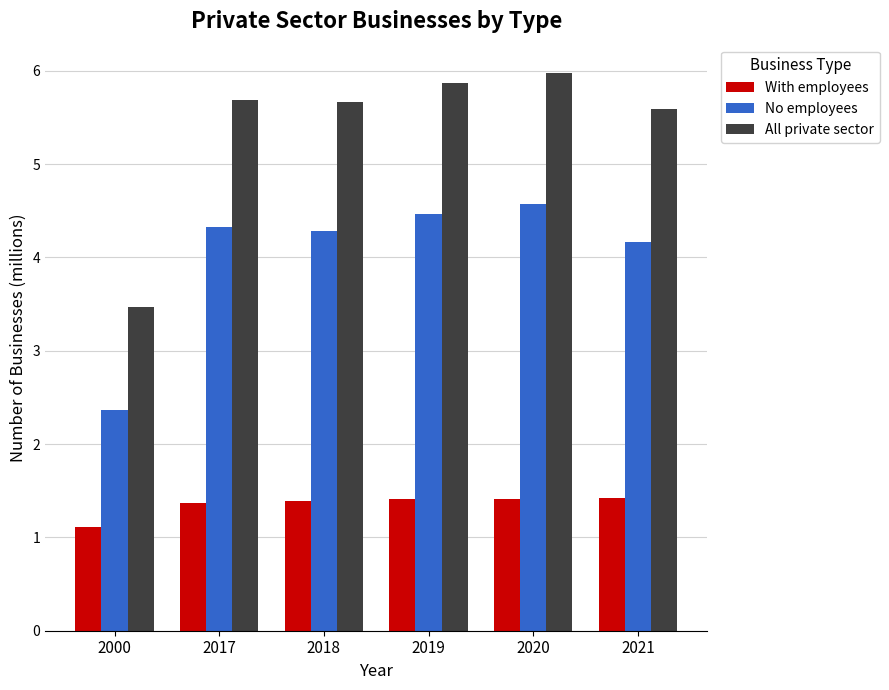

What is the maximum value shown in the chart?

6.0